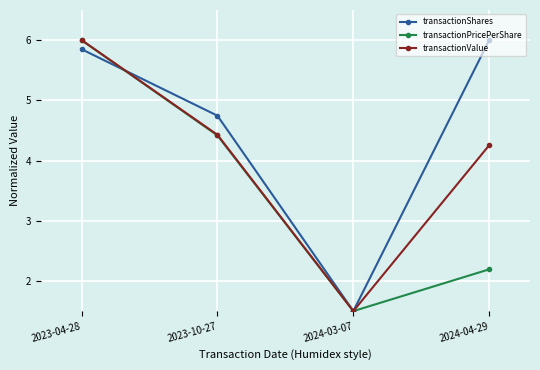

What are all the series names shown in the legend?

transactionShares, transactionPricePerShare, transactionValue